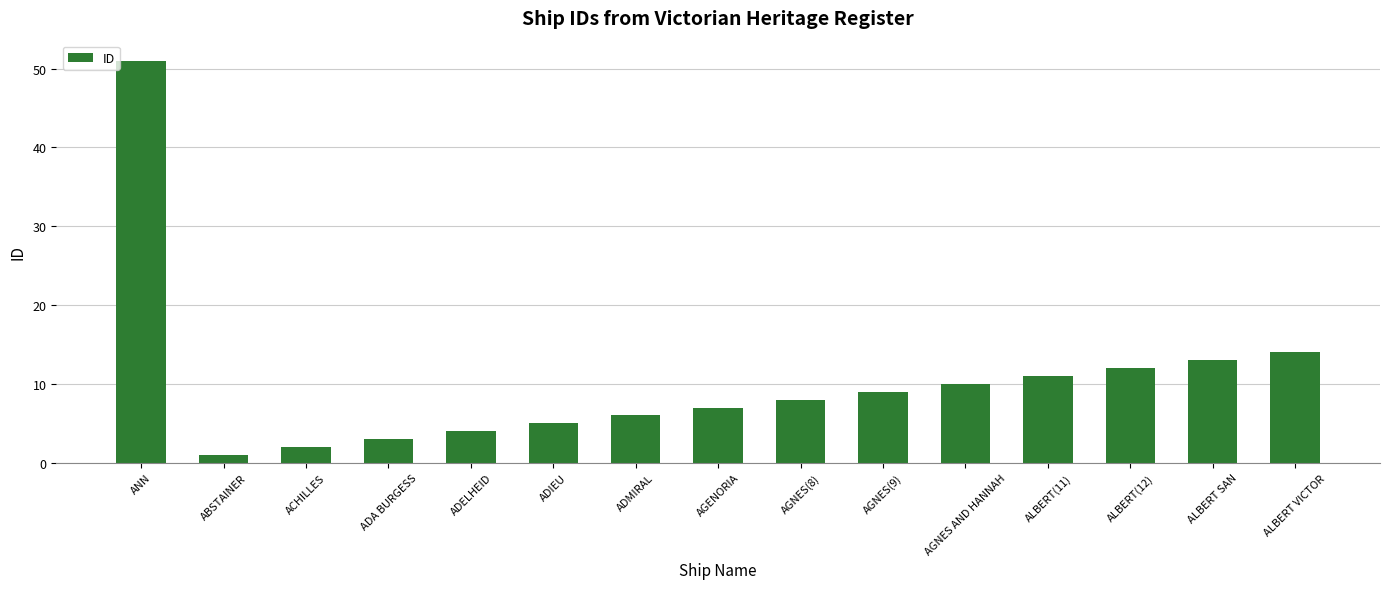

Rank the categories by value from lowest to highest.

ABSTAINER, ACHILLES, ADA BURGESS, ADELHEID, ADIEU, ADMIRAL, AGENORIA, AGNES(8), AGNES(9), AGNES AND HANNAH, ALBERT(11), ALBERT(12), ALBERT SAN, ALBERT VICTOR, ANN